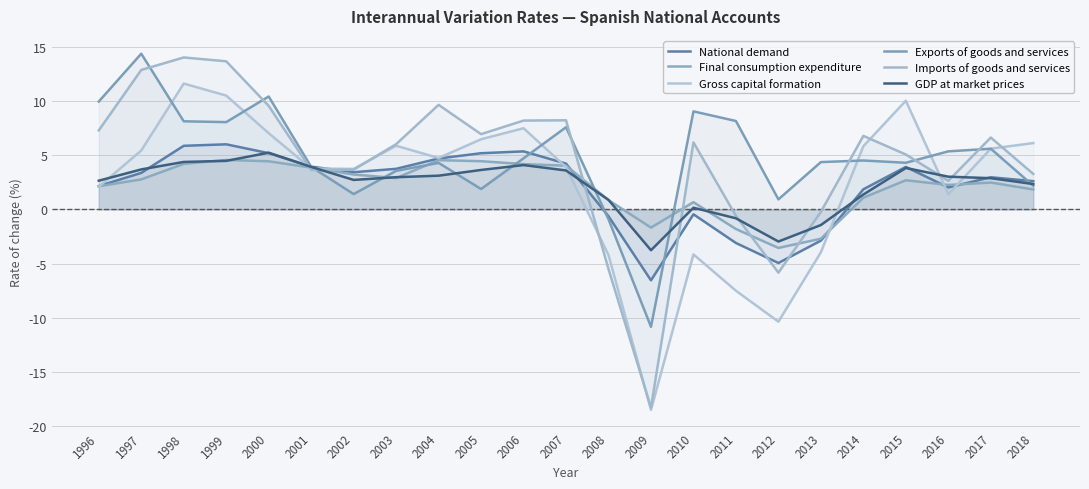

How many values in GDP at market prices are above zero?

19